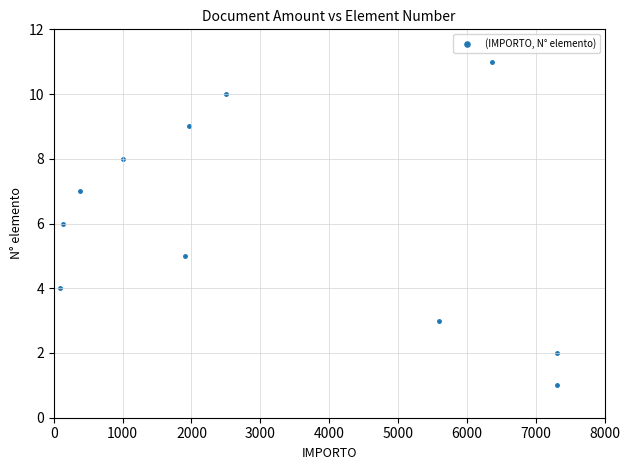

What is the range of Y values (max minus min)?

10